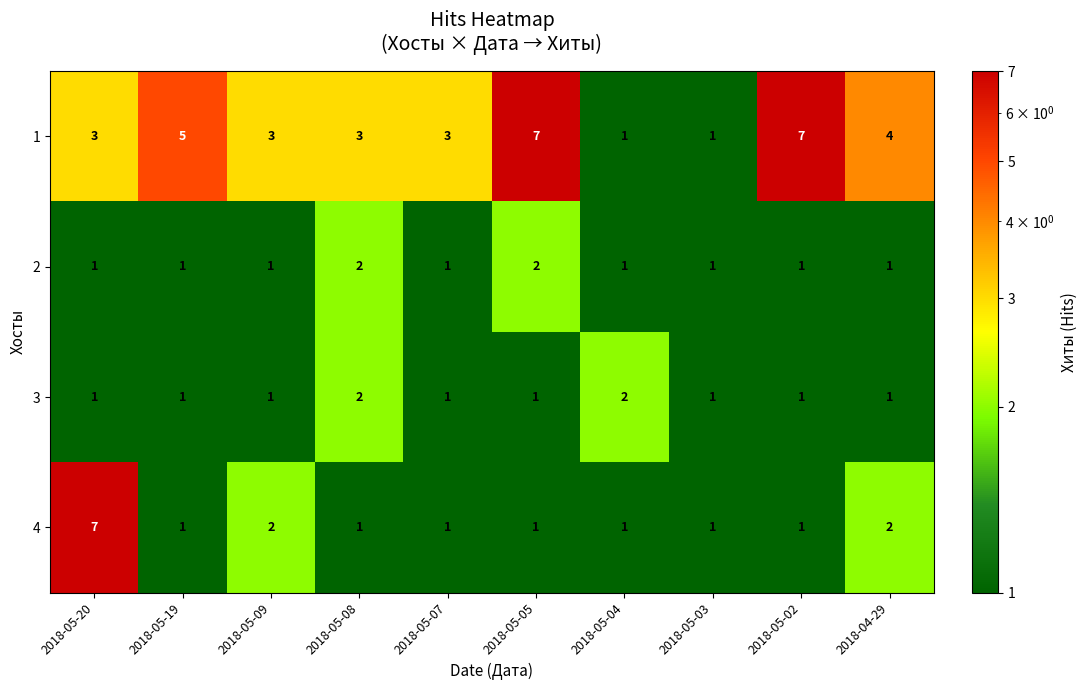

Count the number of data series in this chart.

4